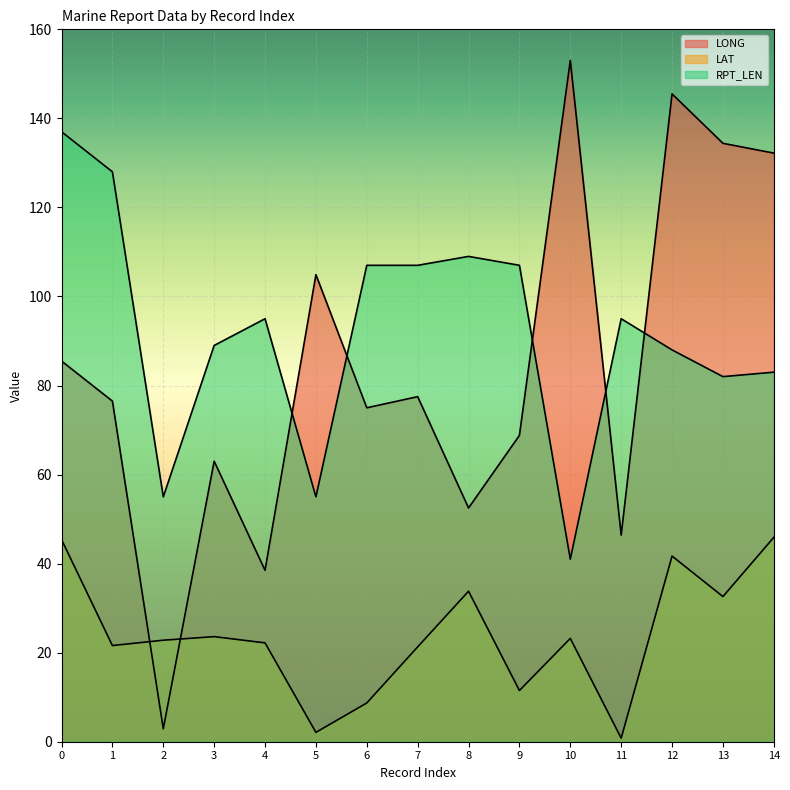

What is the minimum value for RPT_LEN?

41.0